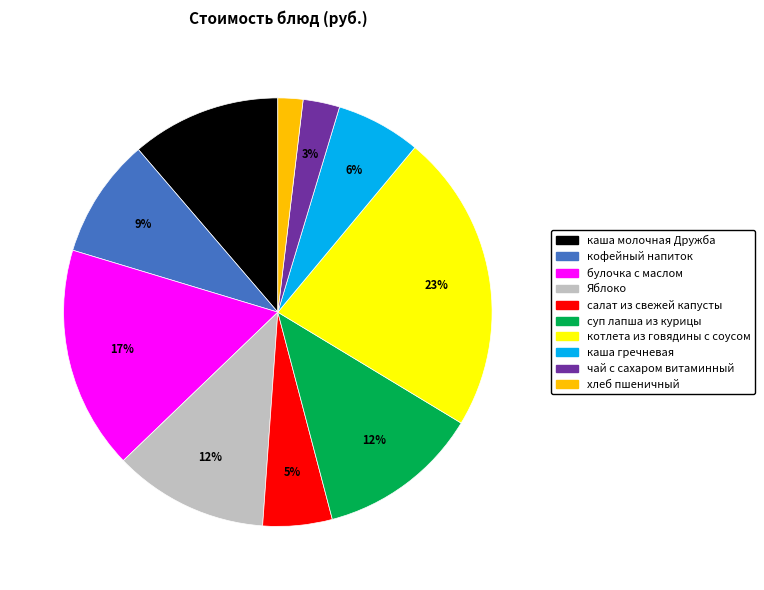

The Яблоко slice represents 12% of the pie. True or false?

True